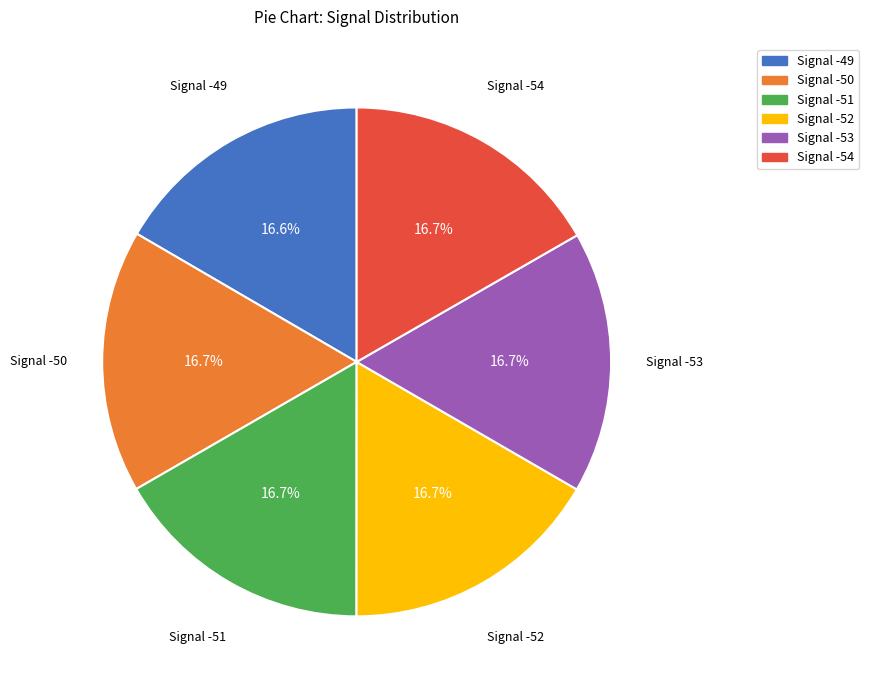

Does any single category account for the majority?

No